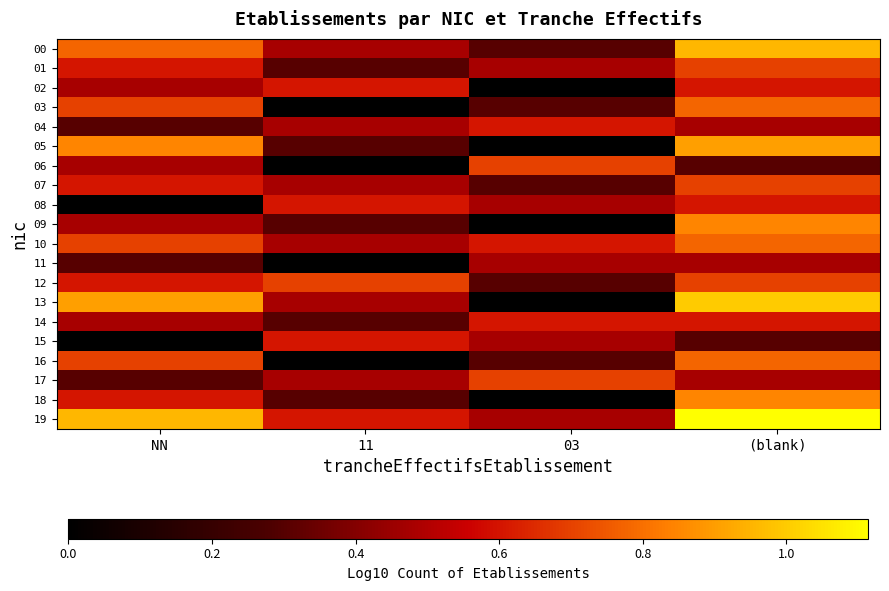

Between 11 and 03, which series saw the biggest shift?

06